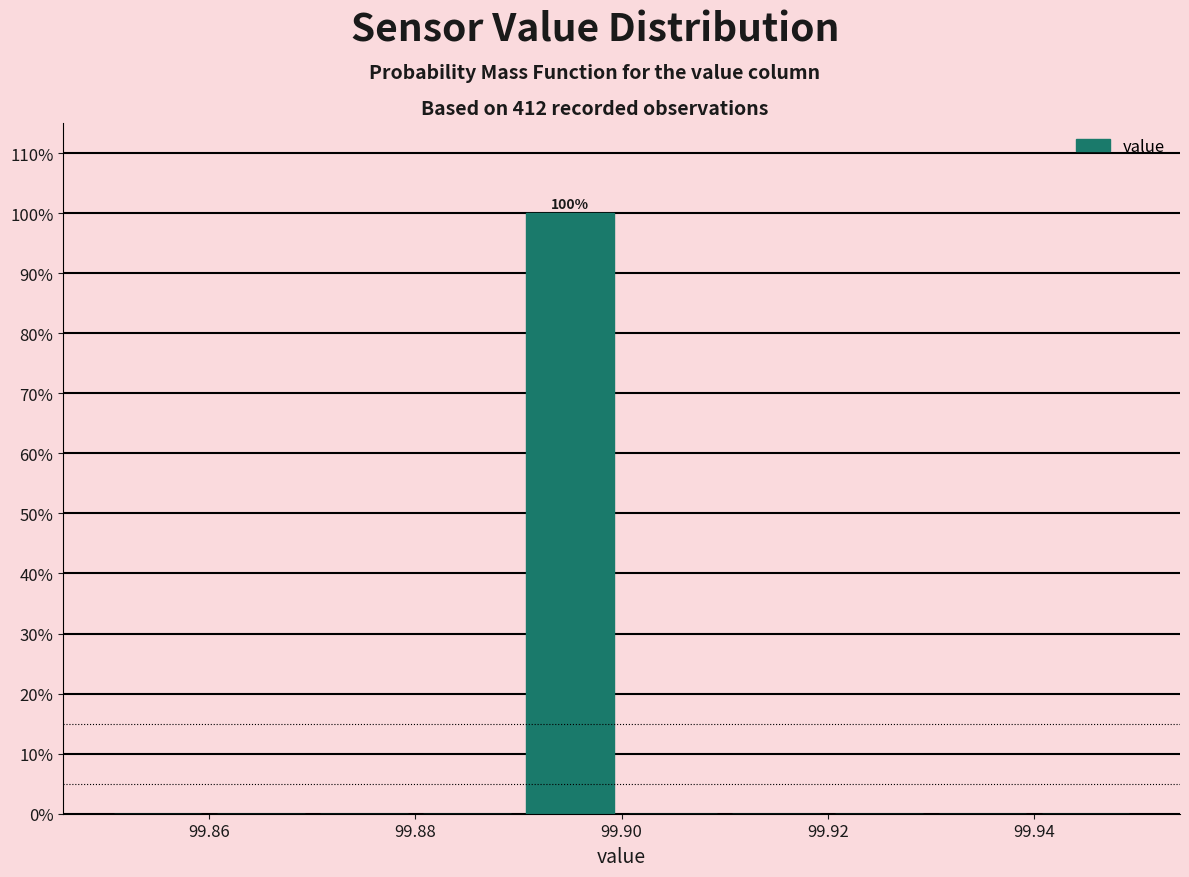

Over which range of the x-axis is the bar tallest?

99.89 to 99.90